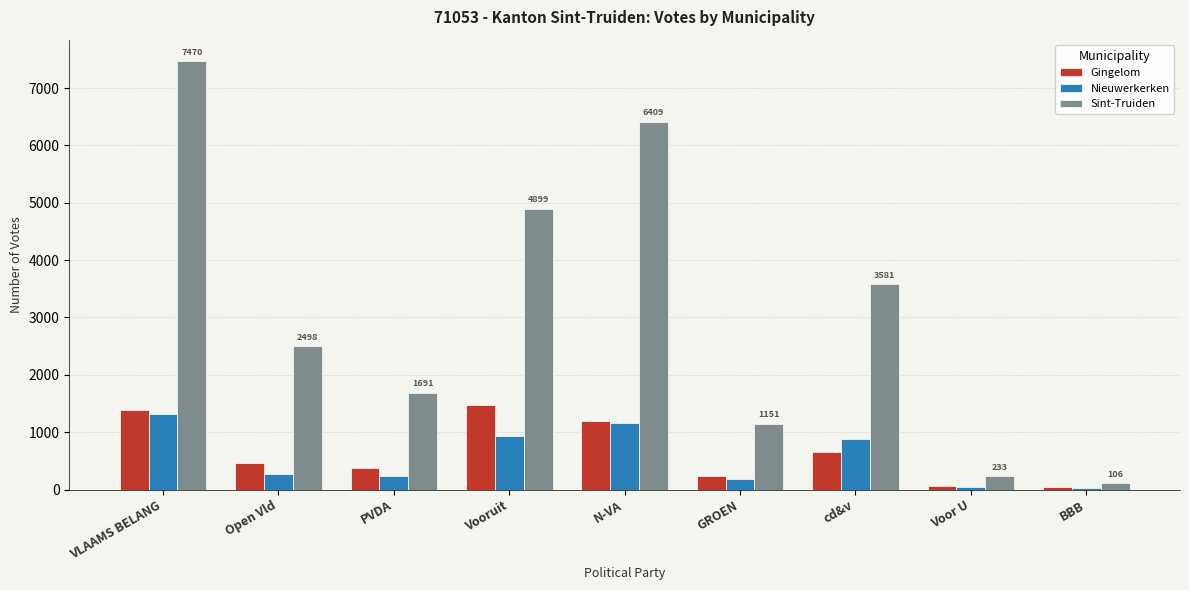

What is the smallest value displayed?

28